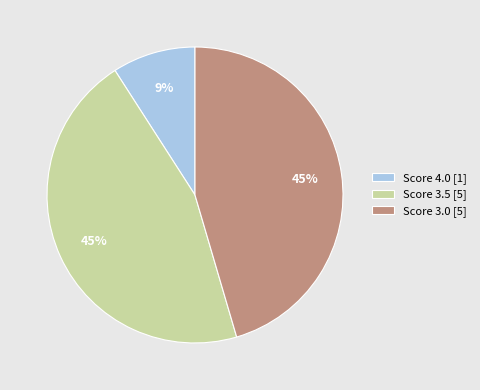

How many segments does this pie chart have?

3